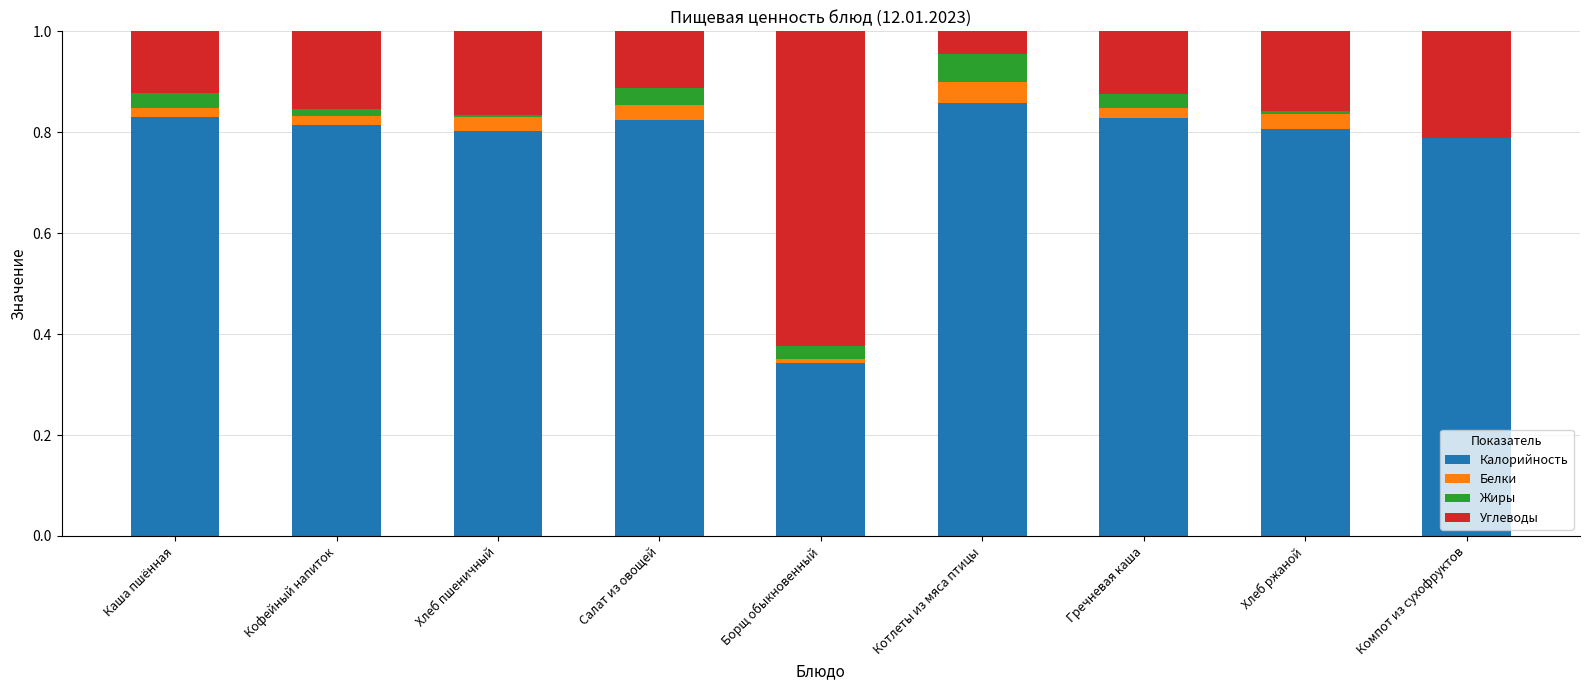

Which category has the highest value in the Калорийность series?

Котлеты из мяса птицы